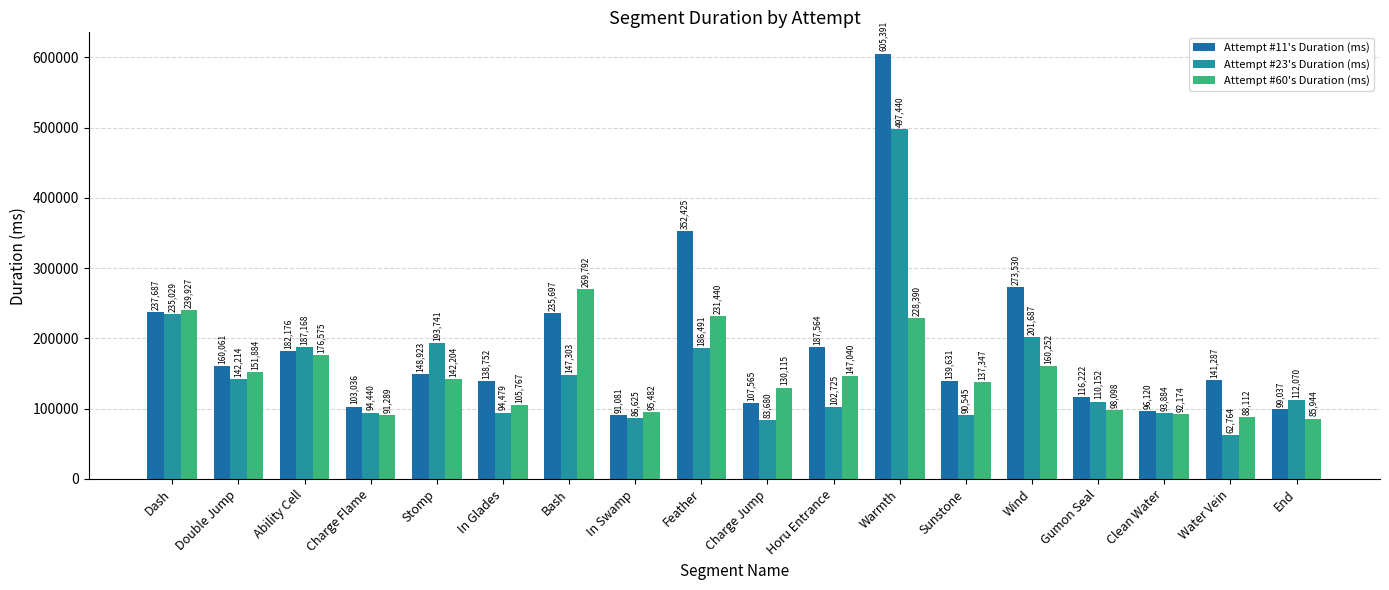

What is the difference between the second highest and minimum values in the Attempt #23's Duration (ms) series?

172265